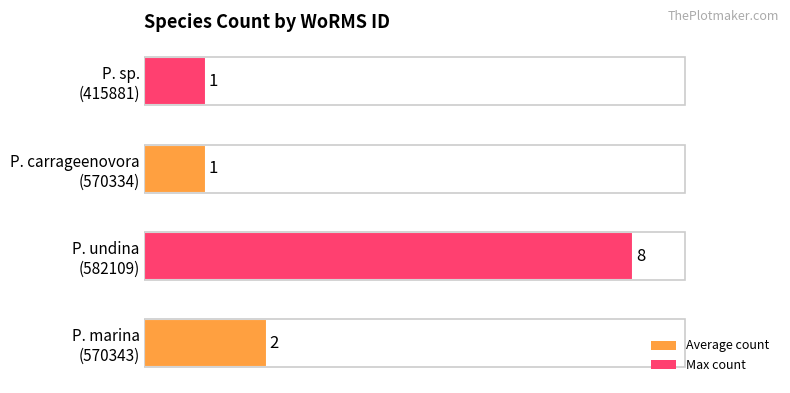

What is the maximum value shown in the chart?

8